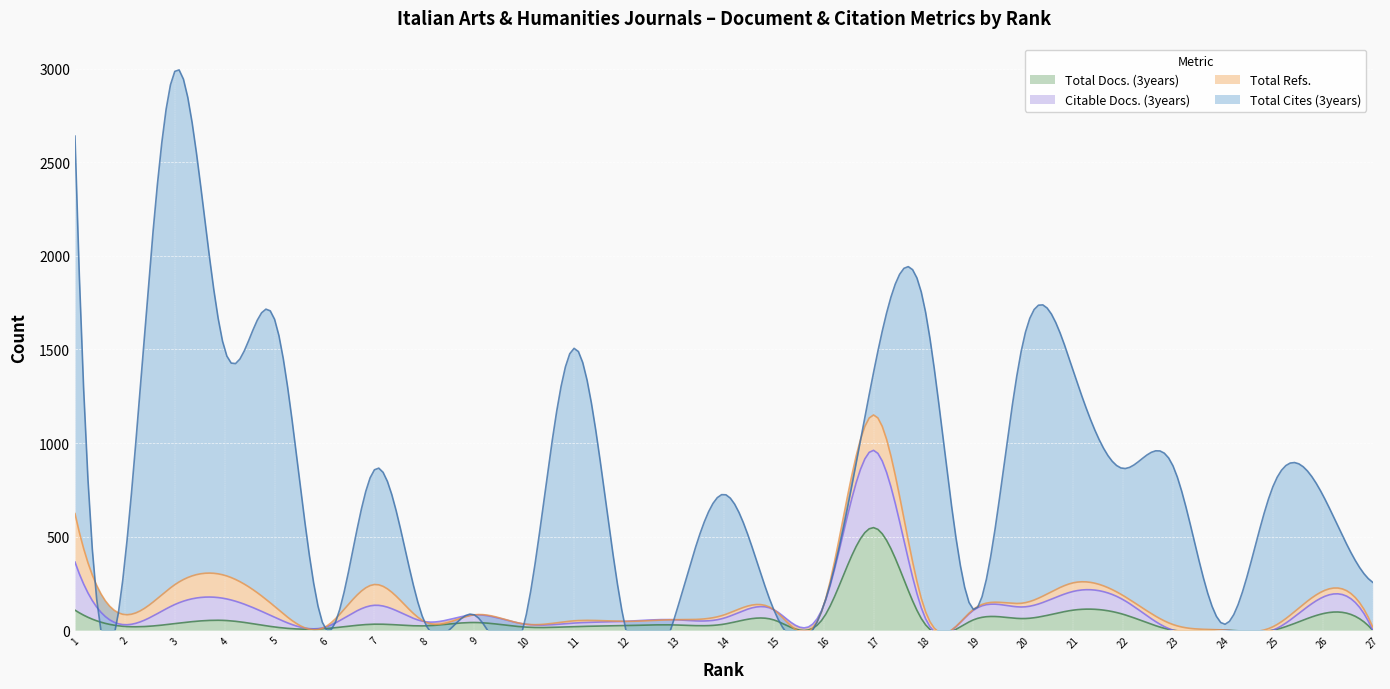

Is the value of Total Docs. (3years) at 1 greater than the value of Total Cites (3years) at 3?

No